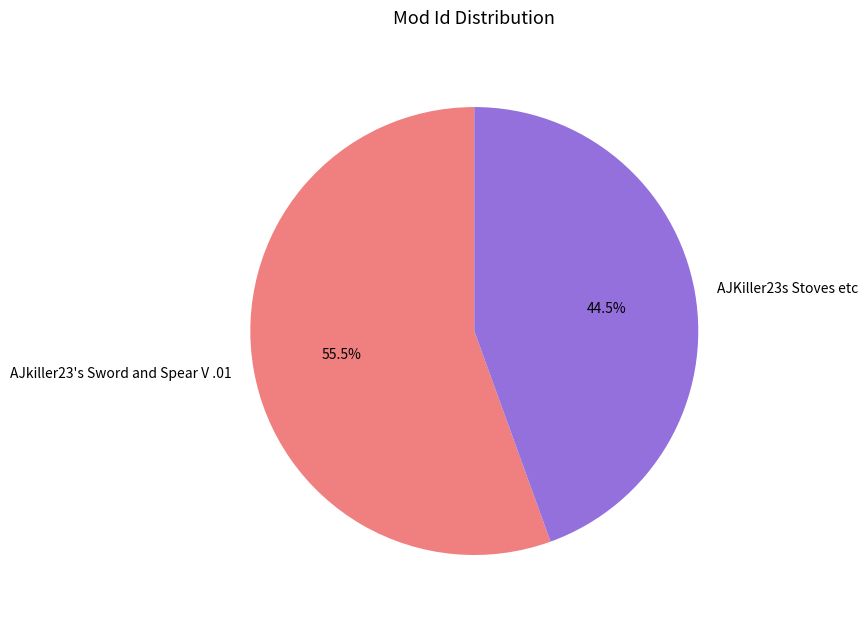

Which category has the smallest portion of the pie?

AJKiller23s Stoves etc